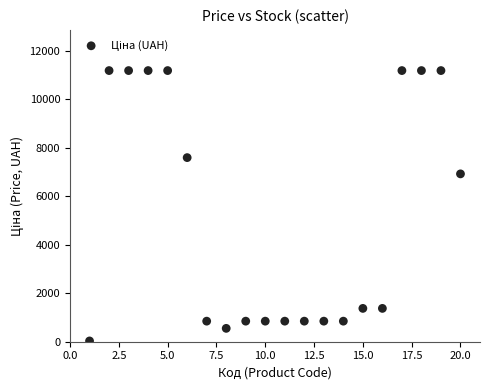

What Y value in the scatter plot is closest to 5610?

6925.7